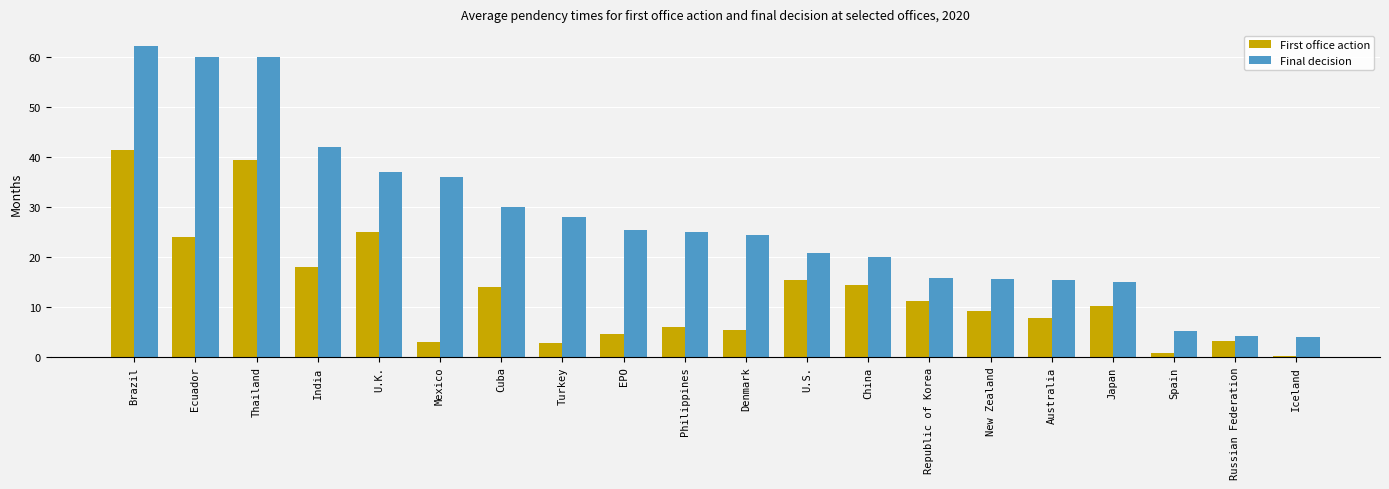

How many data points in Final decision are above 24?

11